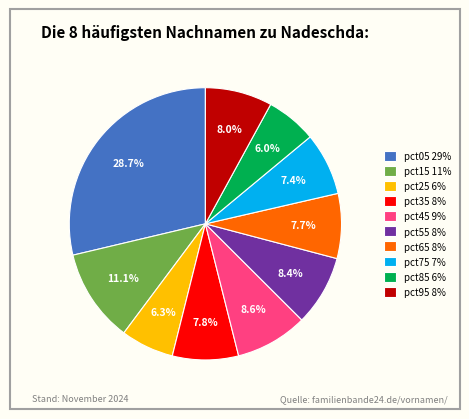

How much of the chart is everything except pct55?

91.6%